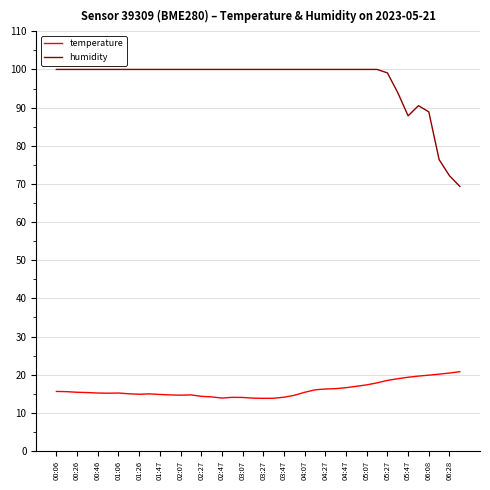

Which series has the largest range (max minus min)?

humidity